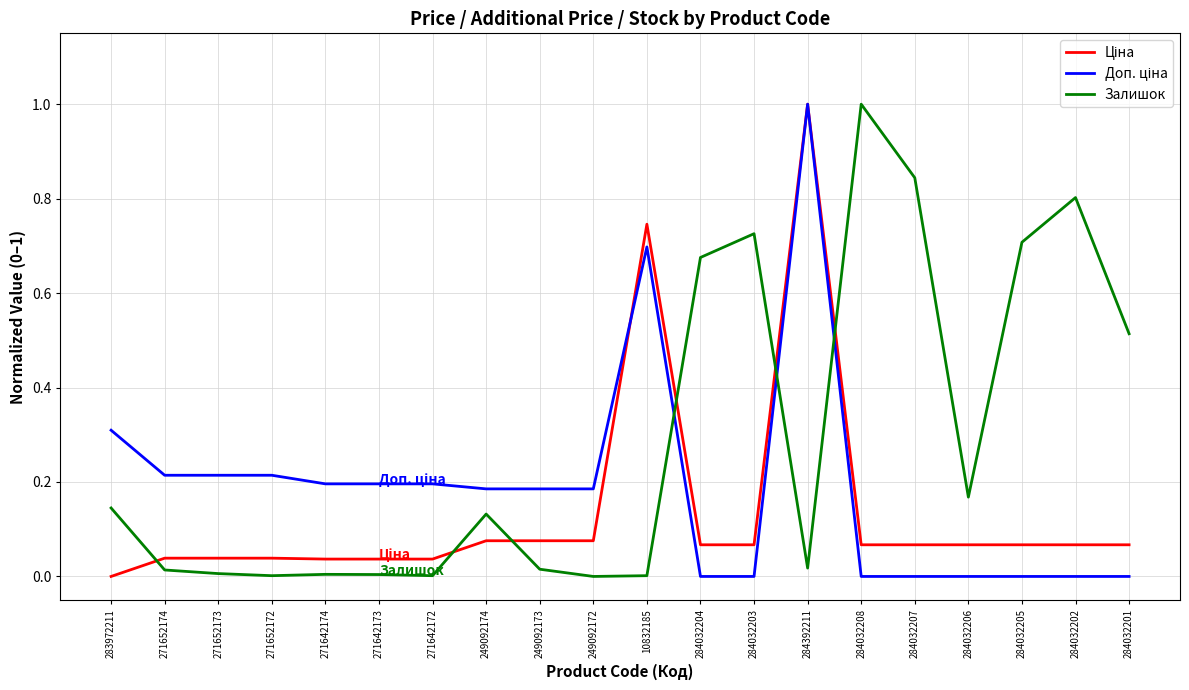

What is the highest value of the Залишок series?

1.0